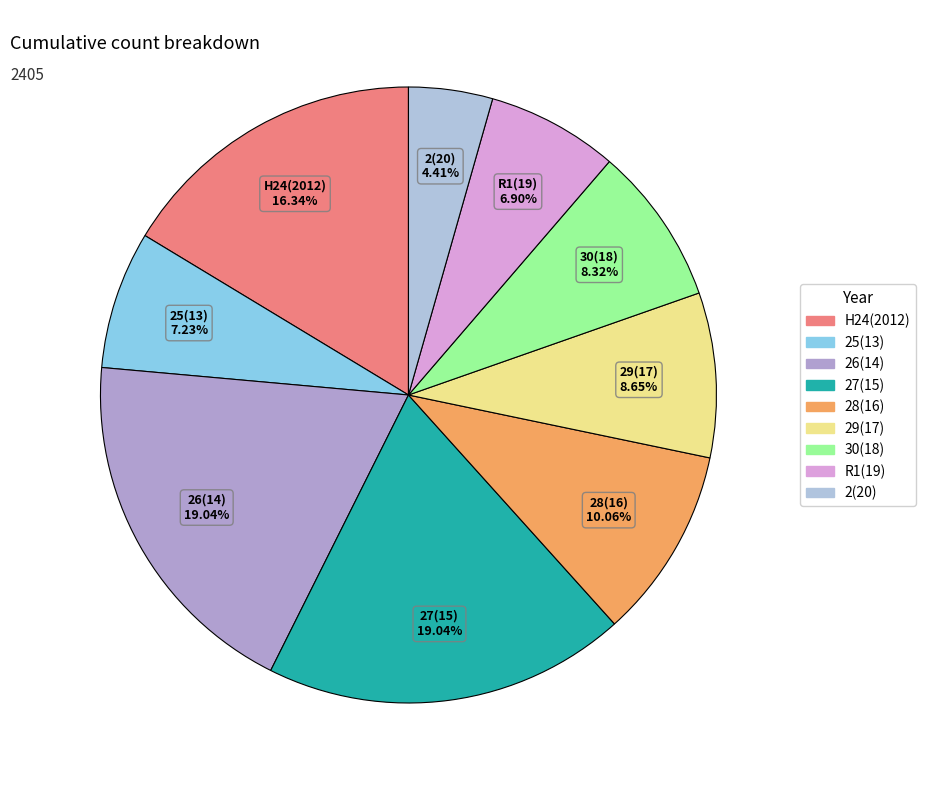

Count the number of slices in the pie.

9